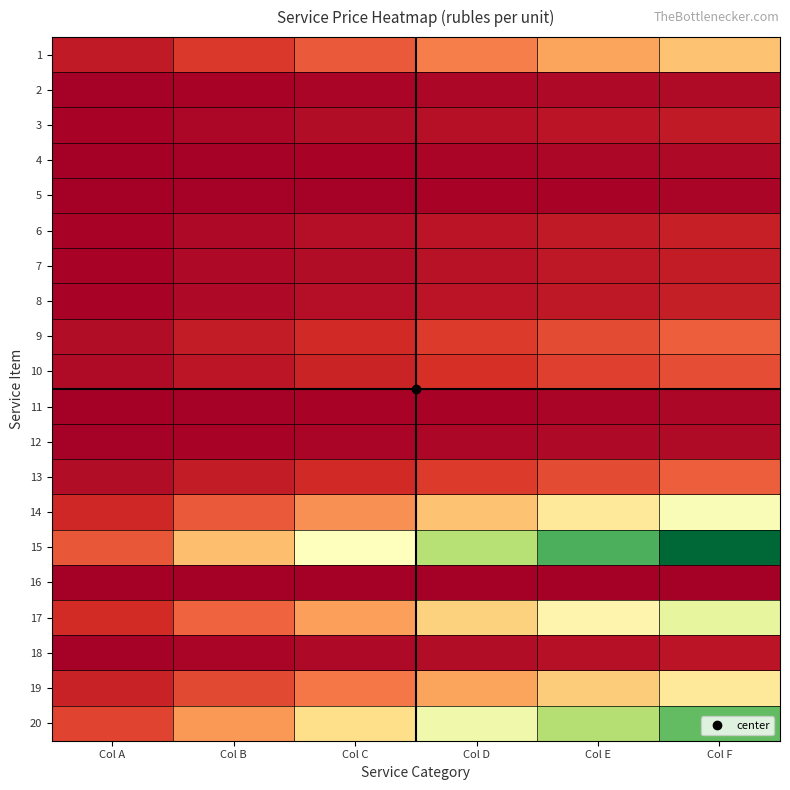

What is the difference between the highest and lowest values at Col F?

18.4